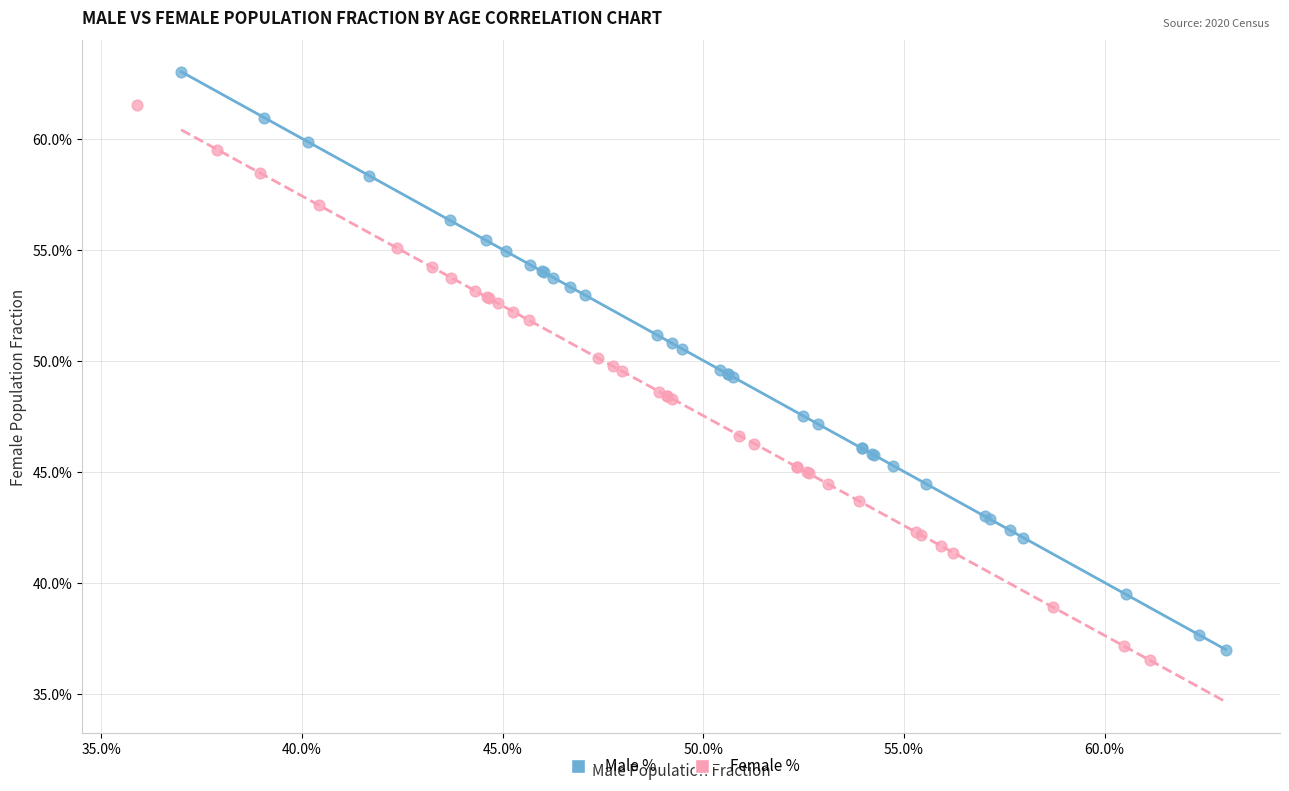

Which series has the widest spread of Y values?

Male %